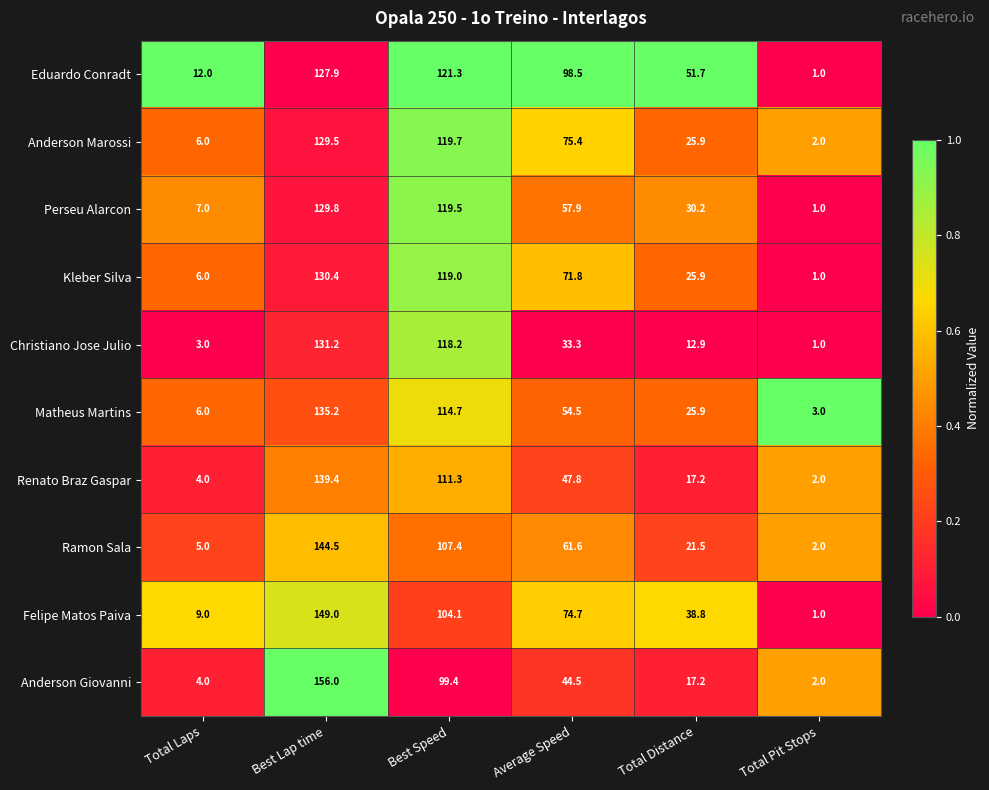

At Best Speed, list the series in order from largest to smallest.

Eduardo Conradt, Anderson Marossi, Perseu Alarcon, Kleber Silva, Christiano Jose Julio, Matheus Martins, Renato Braz Gaspar, Ramon Sala, Felipe Matos Paiva, Anderson Giovanni